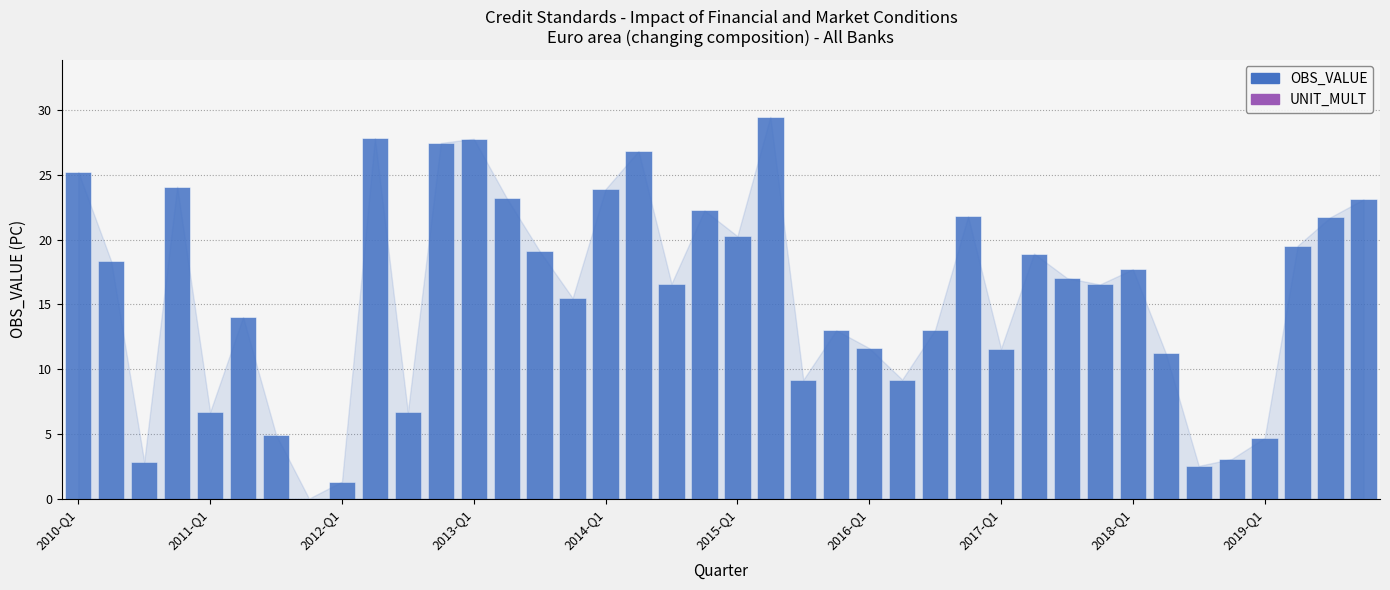

What is the greatest value displayed?

29.5